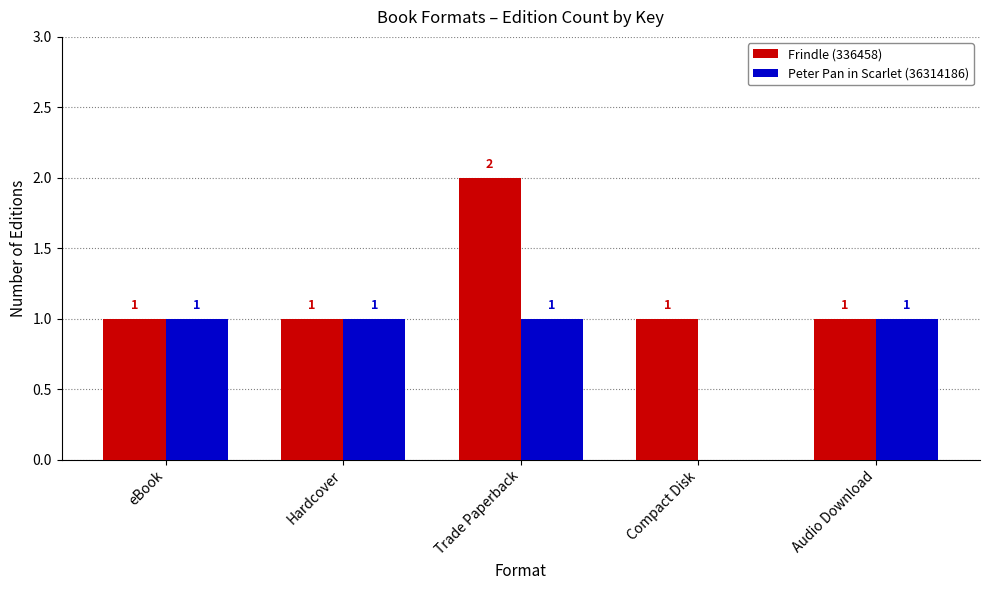

Which series has the largest total across all categories?

Frindle (336458)